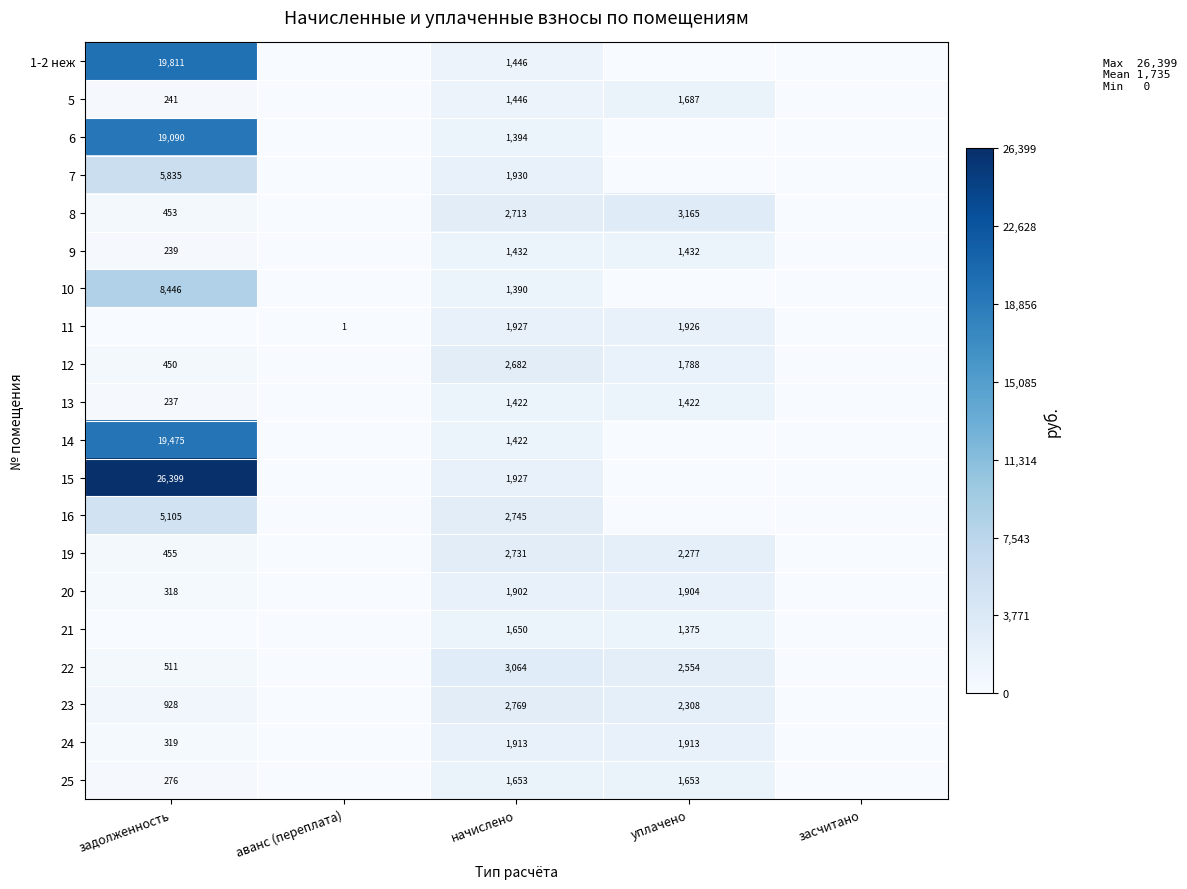

Which has a higher value, начислено or задолженность?

задолженность